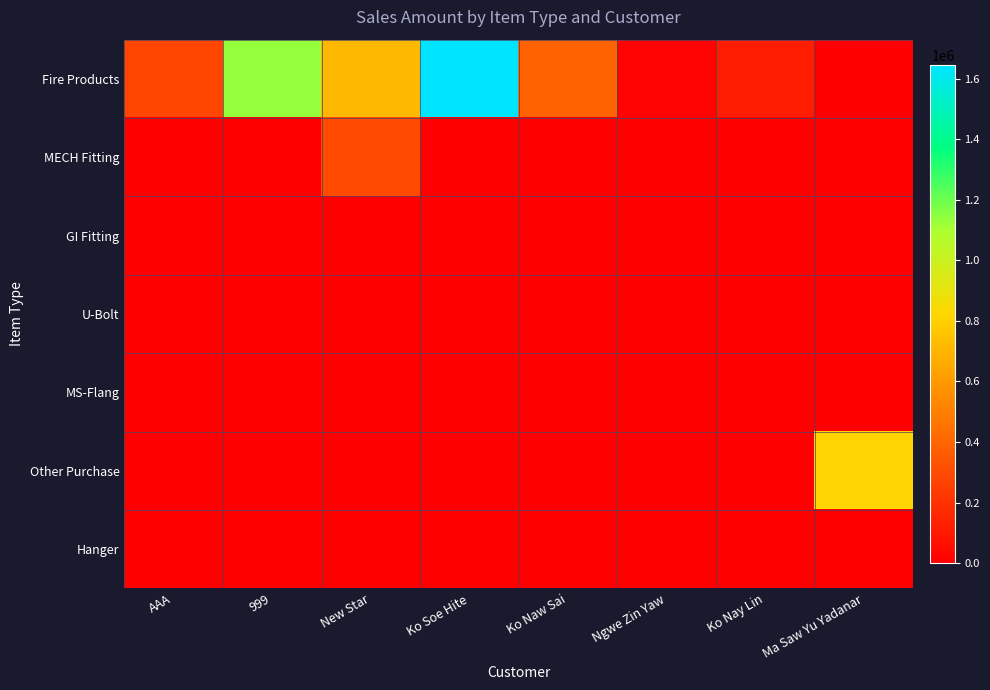

Reading left to right, what are all the values shown in this chart?

Fire Products: AAA=280000	999=1134000	New Star=709000	Ko Soe Hite=1645000	Ko Naw Sai=390000	Ngwe Zin Yaw=18000	Ko Nay Lin=122000	Ma Saw Yu Yadanar=0
MECH Fitting: AAA=0	999=0	New Star=298908	Ko Soe Hite=0	Ko Naw Sai=0	Ngwe Zin Yaw=0	Ko Nay Lin=0	Ma Saw Yu Yadanar=0
GI Fitting: AAA=0	999=0	New Star=0	Ko Soe Hite=0	Ko Naw Sai=0	Ngwe Zin Yaw=0	Ko Nay Lin=0	Ma Saw Yu Yadanar=0
U-Bolt: AAA=0	999=0	New Star=0	Ko Soe Hite=0	Ko Naw Sai=0	Ngwe Zin Yaw=0	Ko Nay Lin=0	Ma Saw Yu Yadanar=0
MS-Flang: AAA=0	999=0	New Star=0	Ko Soe Hite=0	Ko Naw Sai=0	Ngwe Zin Yaw=0	Ko Nay Lin=0	Ma Saw Yu Yadanar=0
Other Purchase: AAA=0	999=0	New Star=0	Ko Soe Hite=0	Ko Naw Sai=0	Ngwe Zin Yaw=0	Ko Nay Lin=0	Ma Saw Yu Yadanar=812000
Hanger: AAA=0	999=0	New Star=0	Ko Soe Hite=0	Ko Naw Sai=0	Ngwe Zin Yaw=0	Ko Nay Lin=0	Ma Saw Yu Yadanar=0